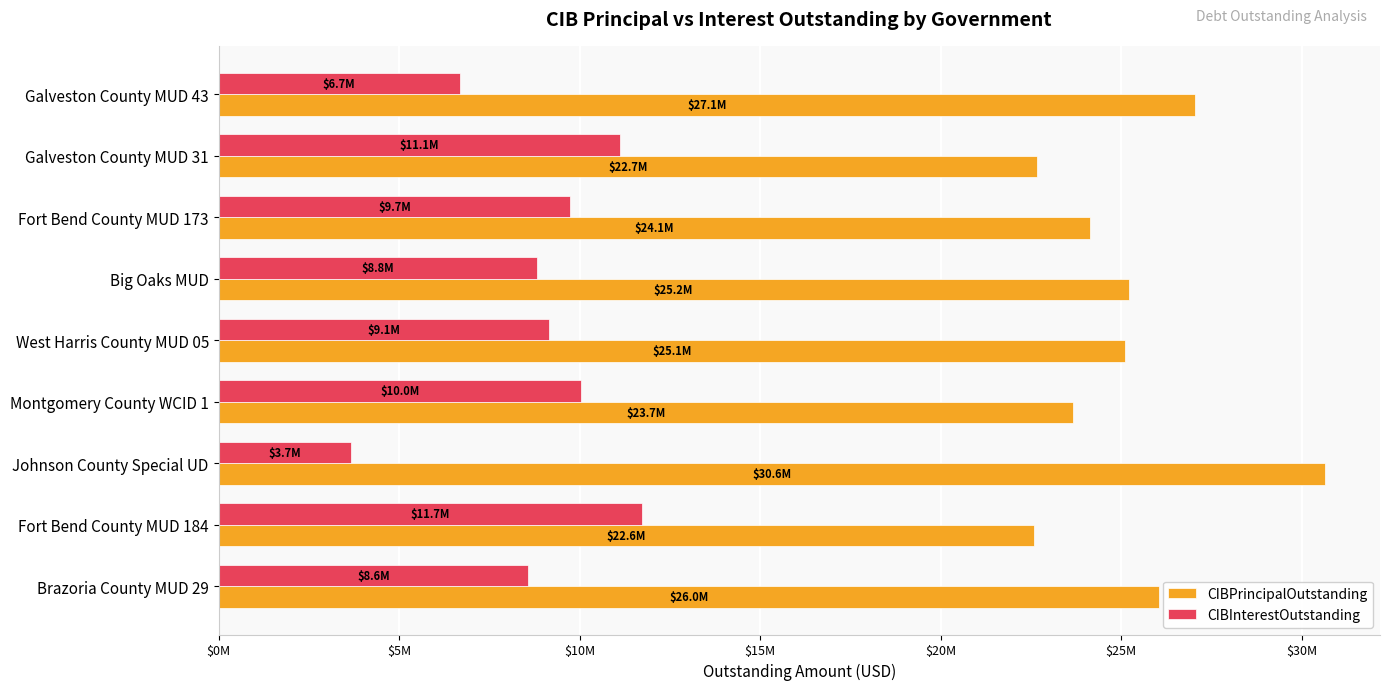

What are all the series names shown in the legend?

CIBPrincipalOutstanding, CIBInterestOutstanding